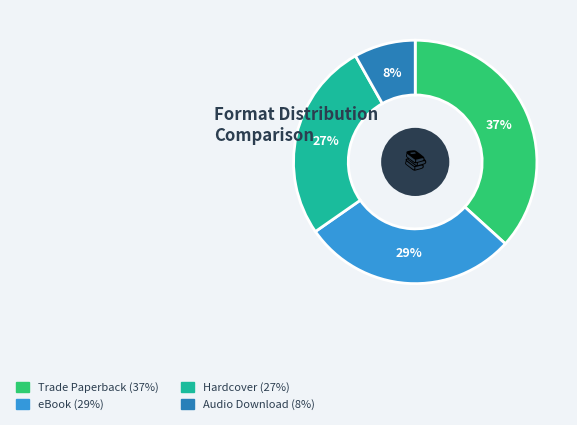

To the nearest percent, what is the combined percentage of Audio Download and Hardcover?

35%